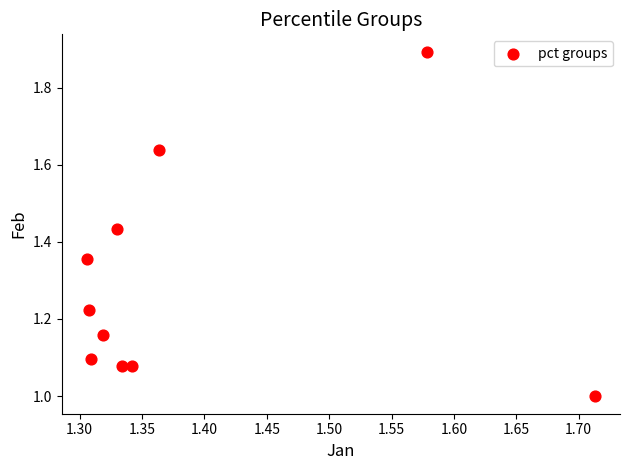

What is the average Y value?

1.3